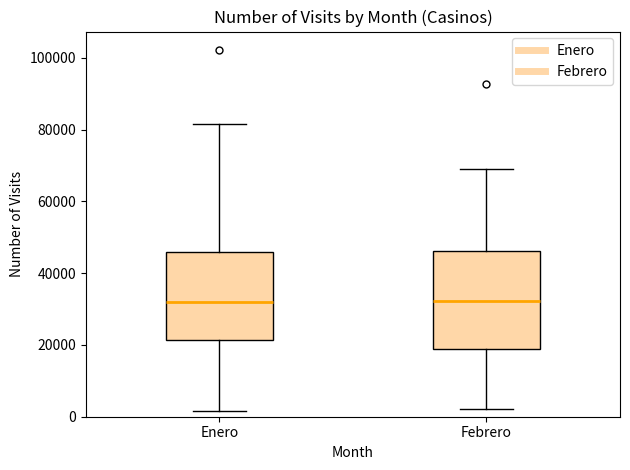

Reading left to right, transcribe this box plot: for each box, give where its median line is, the range the box spans, and where its two whiskers end, as read against the y-axis. The values are not printed on the chart, so give them approximately, as read against the axis.

Enero: median 32000, box 22000 to 46000, whiskers 2000 to 82000
Febrero: median 32000, box 18000 to 46000, whiskers 2000 to 68000